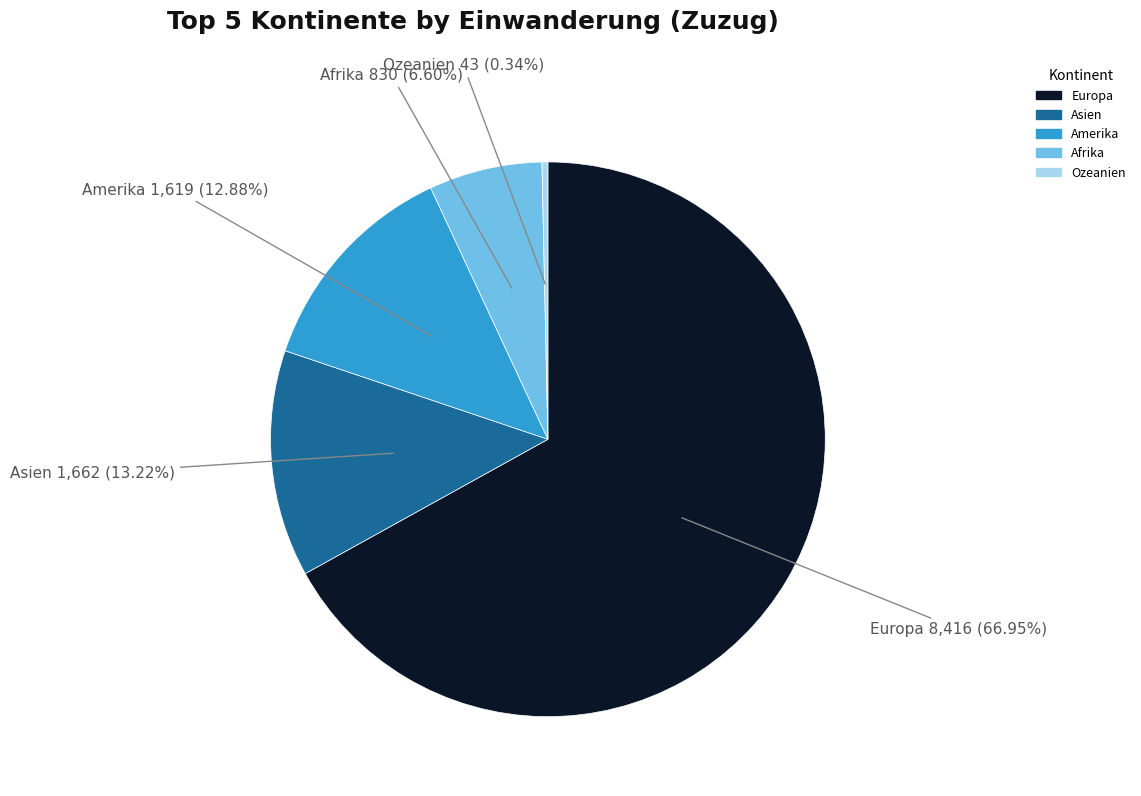

To the nearest percent, what is the average slice percentage?

20%